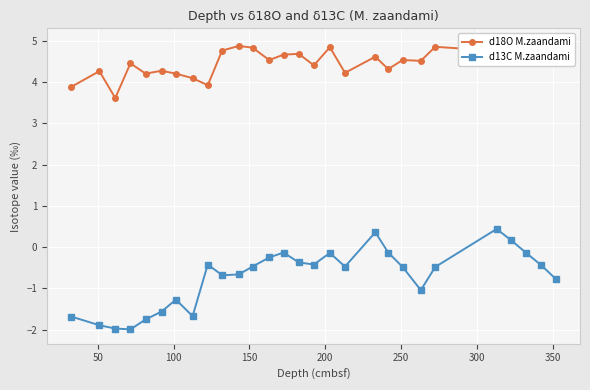

True or false: d18O M.zaandami and d13C M.zaandami cross at least once.

False